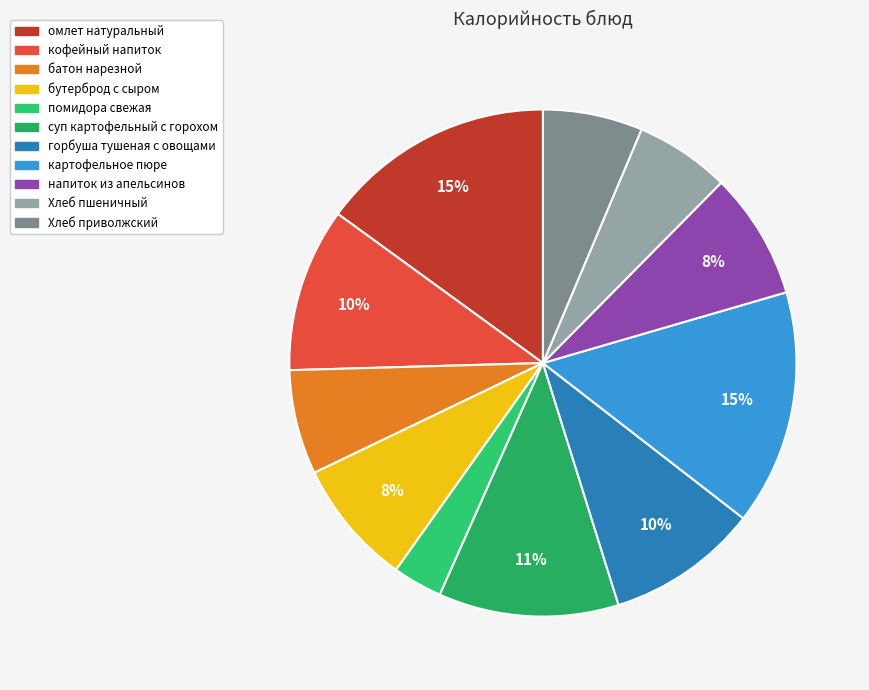

What is the smallest slice in the pie chart?

помидора свежая